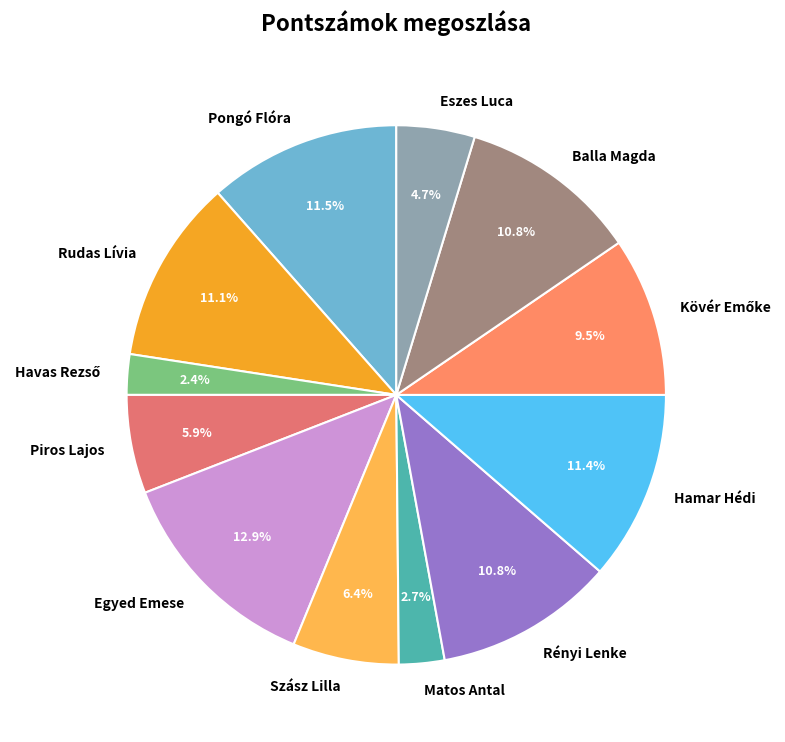

Combined, do Szász Lilla and Eszes Luca account for over 50%?

No